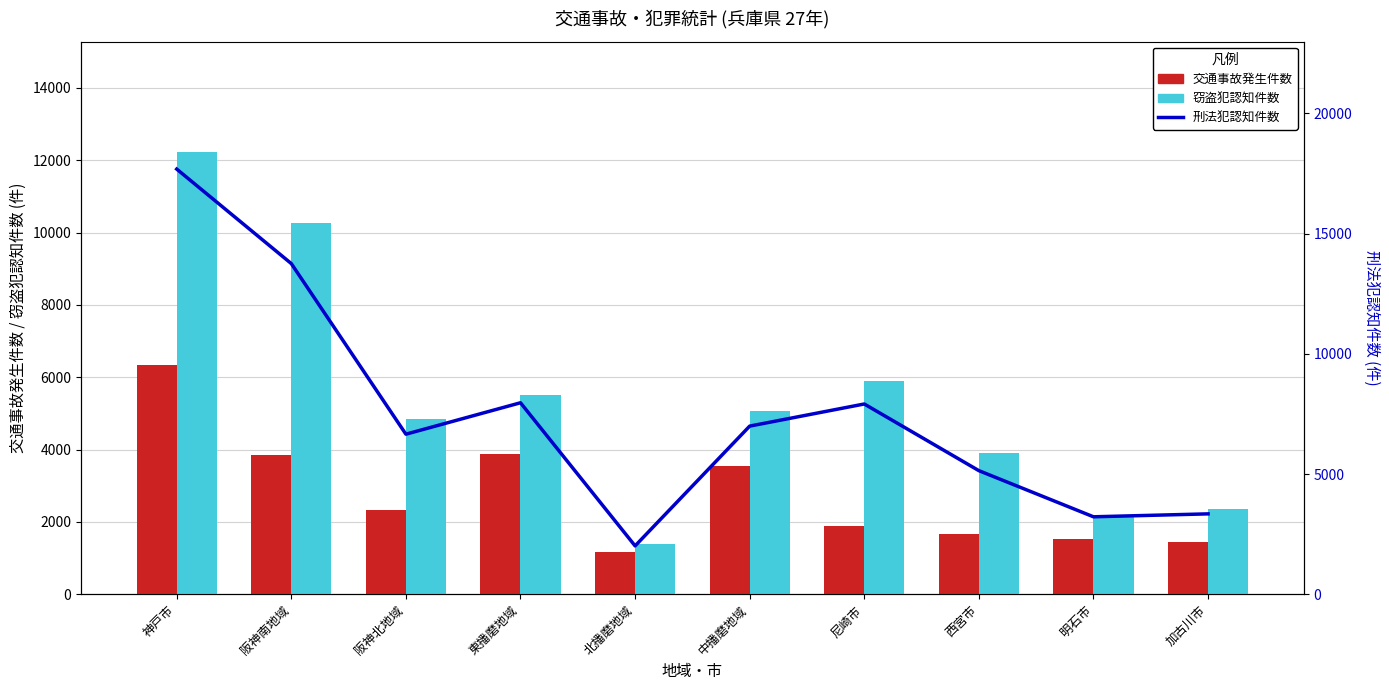

True or false: 交通事故発生件数 has a value of 2328 at 阪神北地域.

True